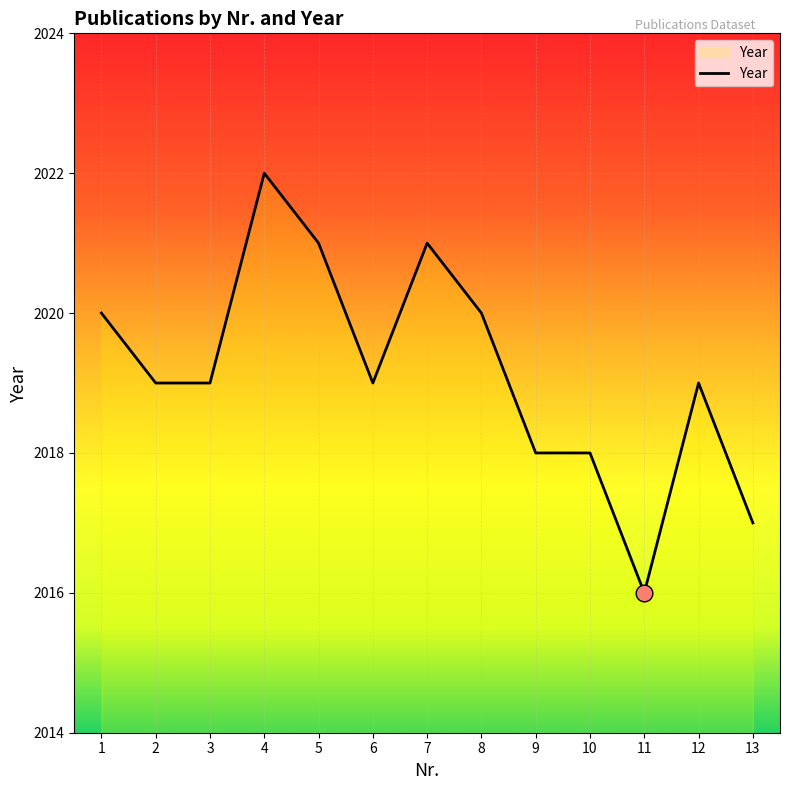

What is the ratio of the value at 1 to the value at 8?

1.0